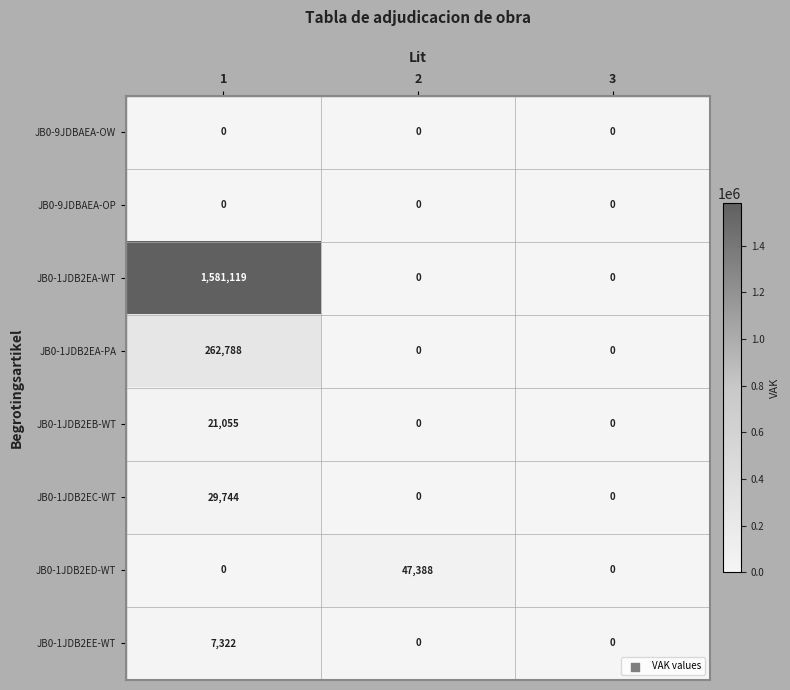

Reading left to right, transcribe all the data shown in this chart.

JB0-9JDBAEA-OW: 0	0	0
JB0-9JDBAEA-OP: 0	0	0
JB0-1JDB2EA-WT: 1581119	0	0
JB0-1JDB2EA-PA: 262788	0	0
JB0-1JDB2EB-WT: 21055	0	0
JB0-1JDB2EC-WT: 29744	0	0
JB0-1JDB2ED-WT: 0	47388	0
JB0-1JDB2EE-WT: 7322	0	0